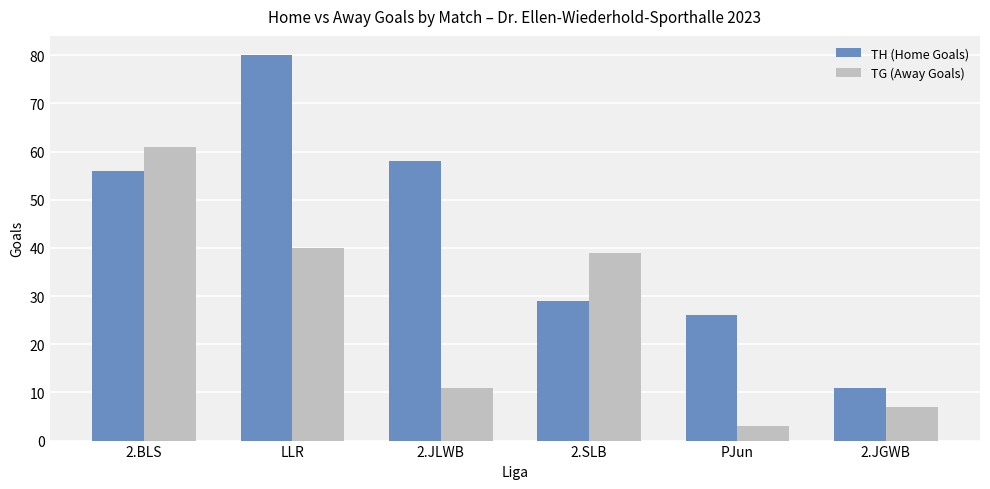

Count the number of data series in this chart.

2